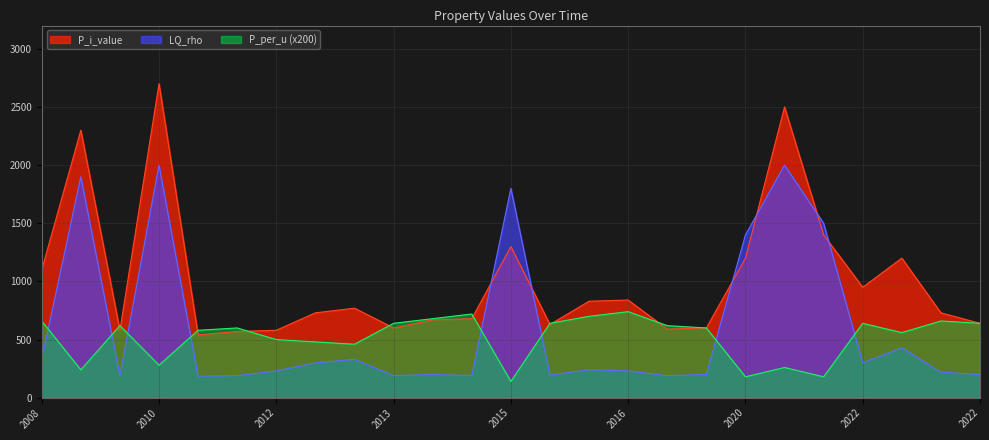

Reading right to left, what are all the values shown in this chart?

P_i_value: 2022=640.0	2022=730.0	2022=1200.0	2022=950.0	2020=1400.0	2020=2500.0	2020=1200.0	2018=600.0	2016=590.0	2016=840.0	2016=830.0	2016=630.0	2015=1300.0	2015=680.0	2015=670.0	2013=600.0	2013=770.0	2013=730.0	2012=580.0	2011=570.0	2011=540.0	2010=2700.0	2010=580.0	2009=2300.0	2008=1100.0
P_per_u: 2022=640.0	2022=660.0	2022=560.0	2022=640.0	2020=180.0	2020=260.0	2020=180.0	2018=600.0	2016=620.0	2016=740.0	2016=700.0	2016=640.0	2015=140.0	2015=720.0	2015=680.0	2013=640.0	2013=460.0	2013=480.0	2012=500.0	2011=600.0	2011=580.0	2010=280.0	2010=620.0	2009=240.0	2008=660.0
LQ_rho: 2022=200.0	2022=220.0	2022=430.0	2022=300.0	2020=1500.0	2020=2000.0	2020=1400.0	2018=200.0	2016=190.0	2016=230.0	2016=240.0	2016=195.0	2015=1800.0	2015=190.0	2015=200.0	2013=190.0	2013=330.0	2013=300.0	2012=230.0	2011=190.0	2011=185.0	2010=2000.0	2010=190.0	2009=1900.0	2008=330.0